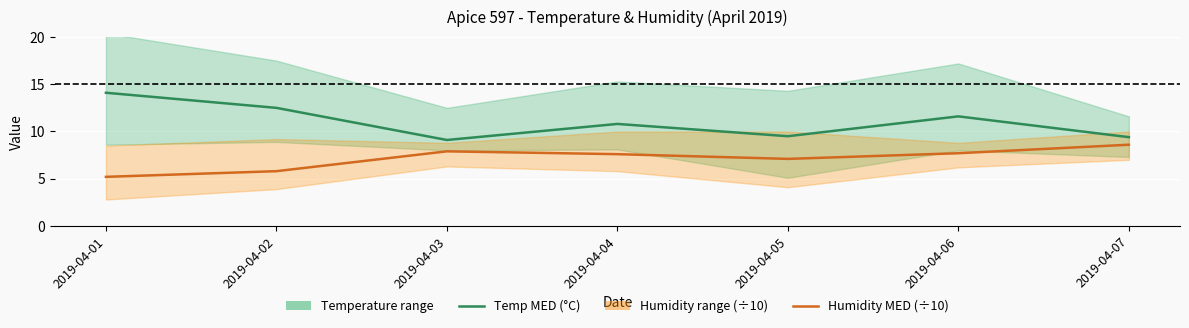

What is the total value across all series at 2019-04-02?

18.3